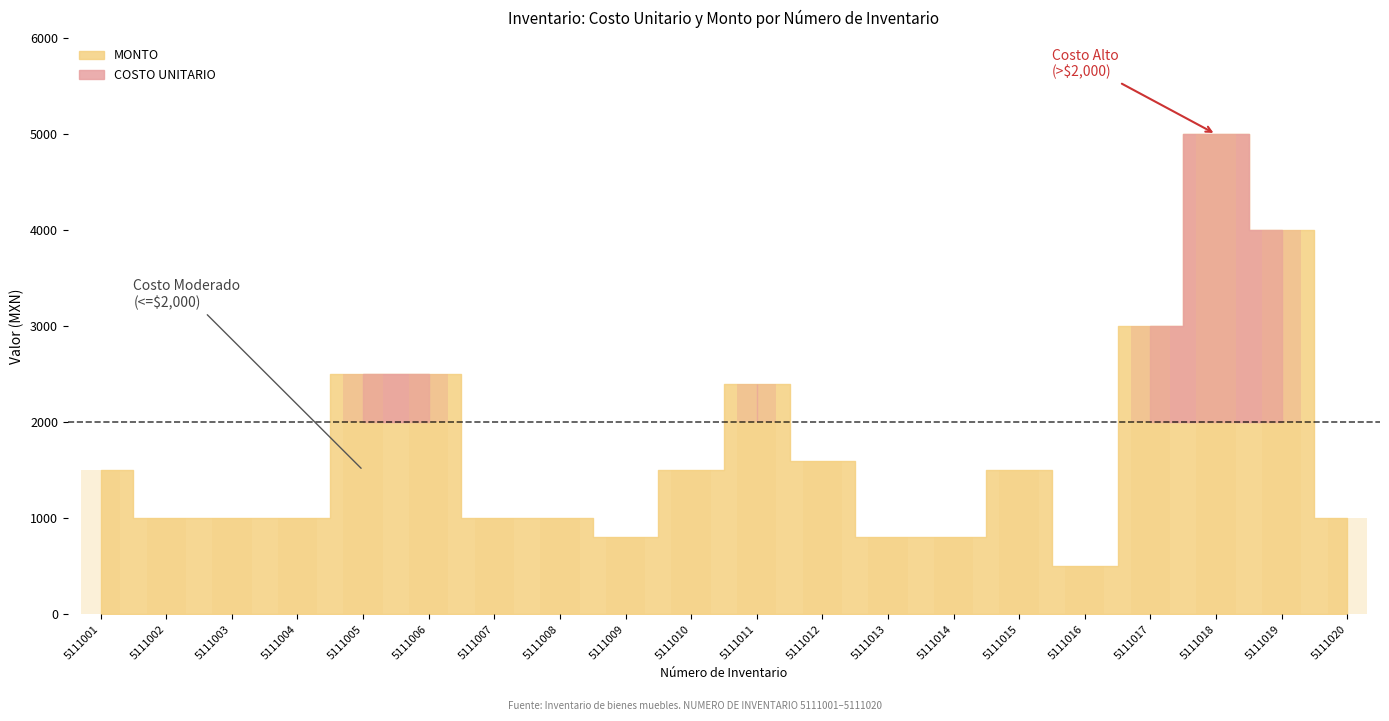

Are the bars horizontal?

No